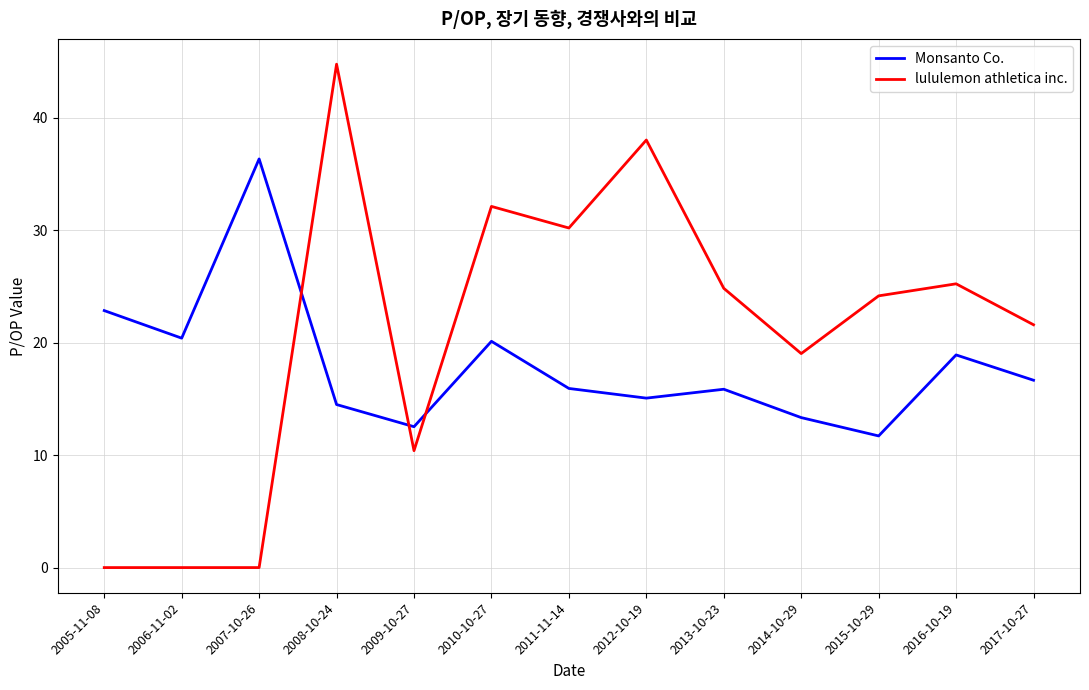

At 2012-10-19, list the series in order from largest to smallest.

lululemon athletica inc., Monsanto Co.